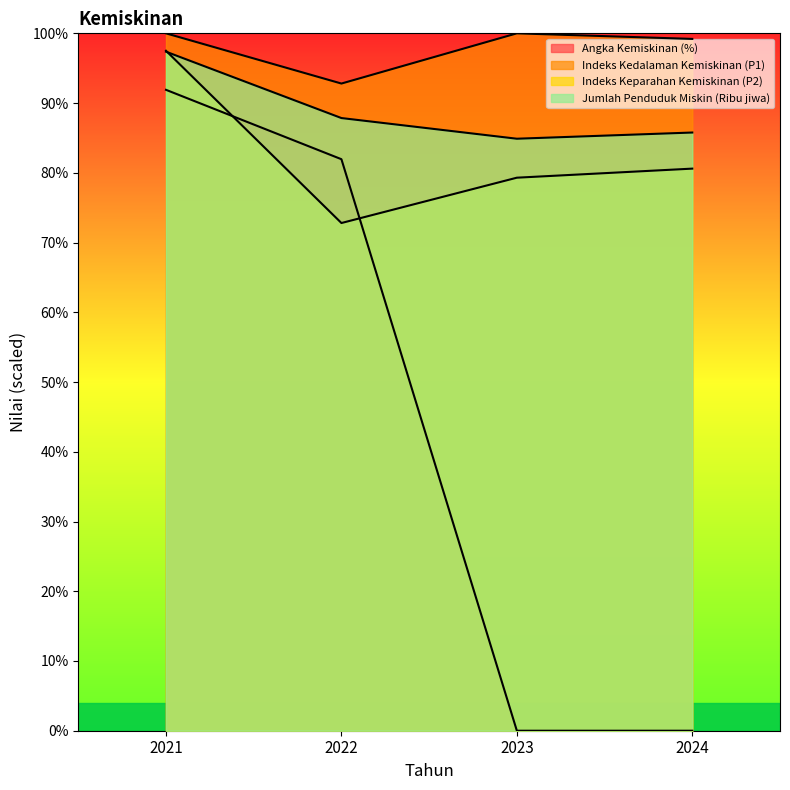

Rank the categories by Jumlah Penduduk Miskin (Ribu jiwa) value from lowest to highest.

2023, 2024, 2022, 2021